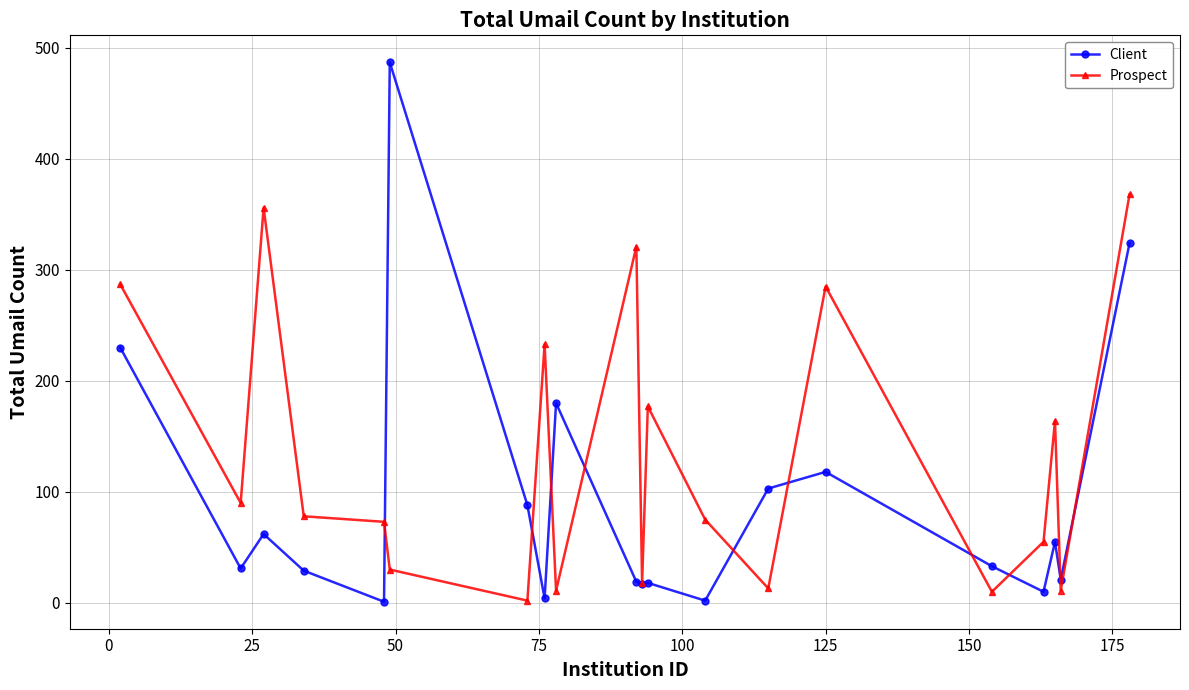

What is the sum of all Client values?

1832